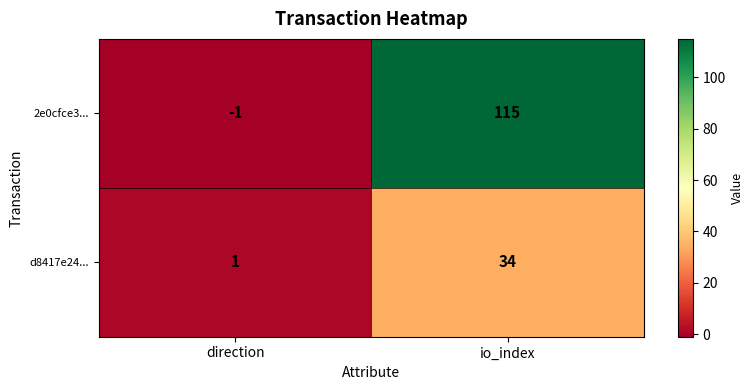

At which label is d8417e24... closest to 17?

direction